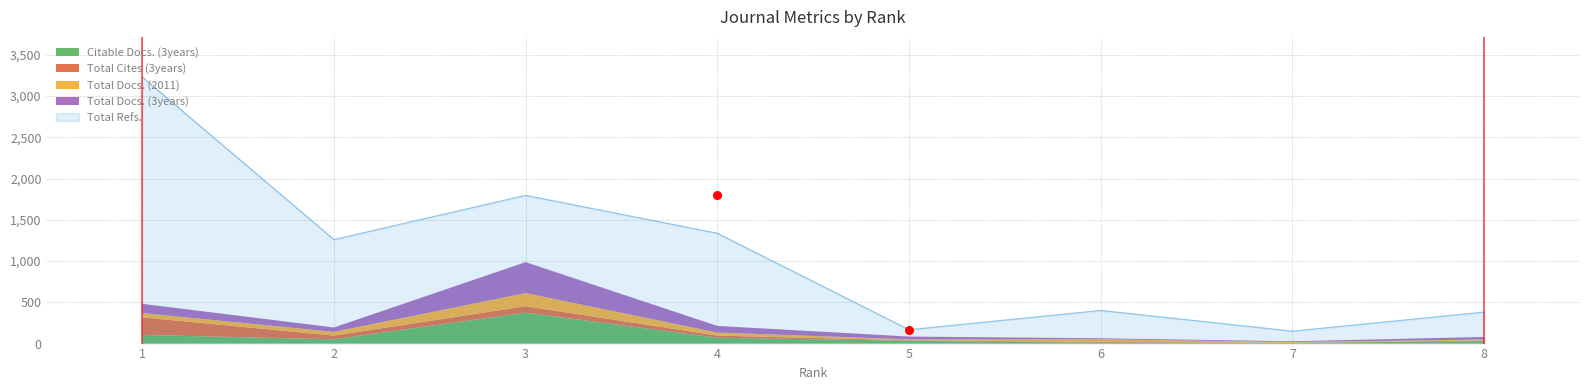

At which category is the sum across all series the highest?

1